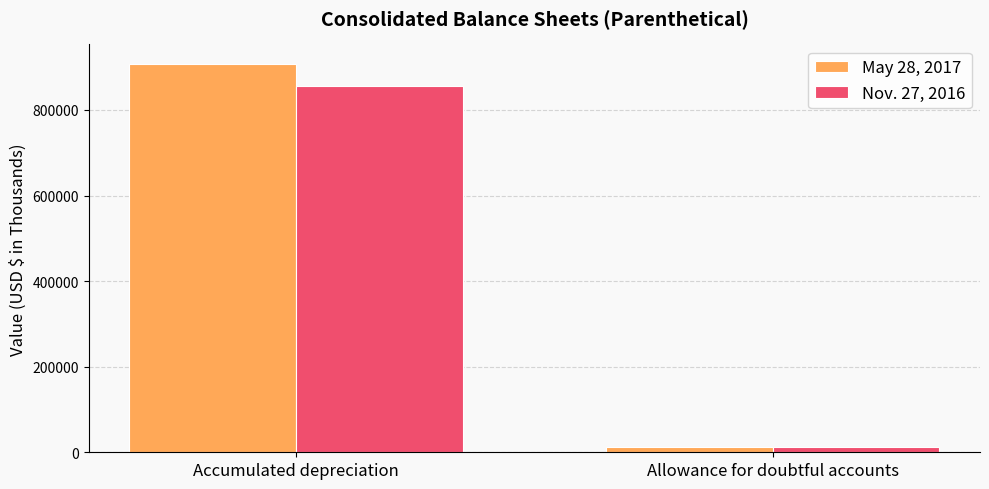

Rank the categories by Nov. 27, 2016 value from lowest to highest.

Allowance for doubtful accounts, Accumulated depreciation